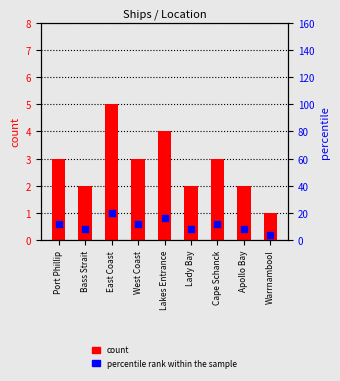

What are all the series names shown in the legend?

count, percentile rank within the sample